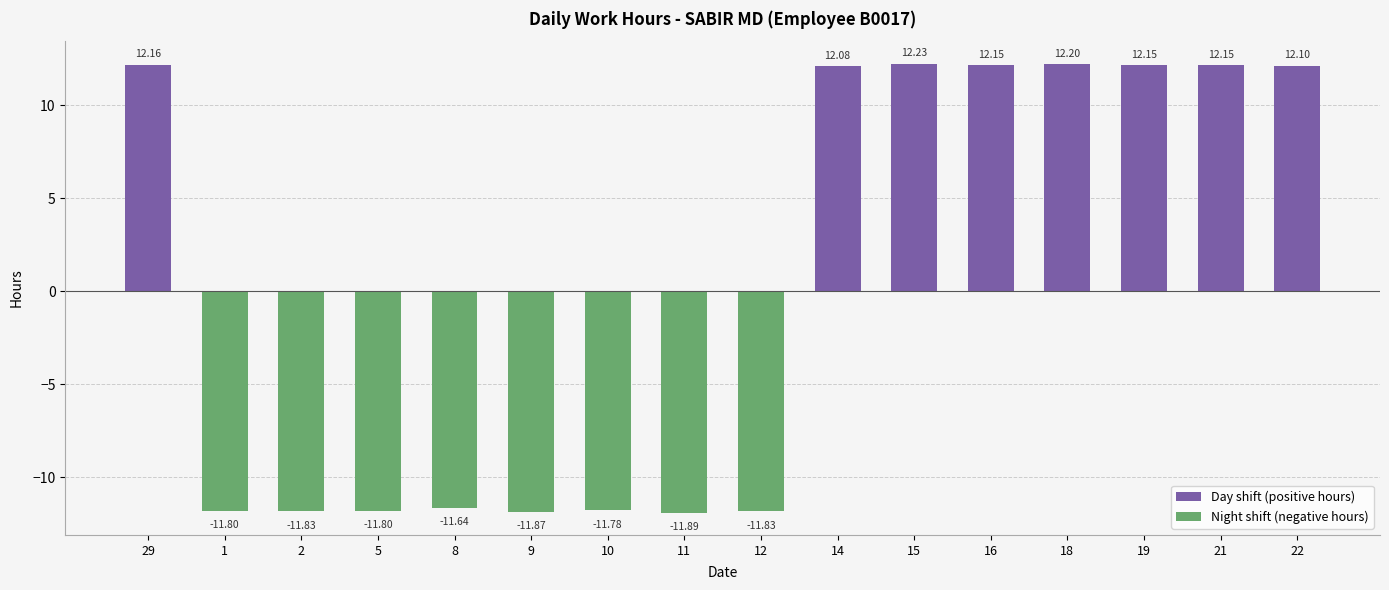

What is the minimum value shown in the chart?

-11.9